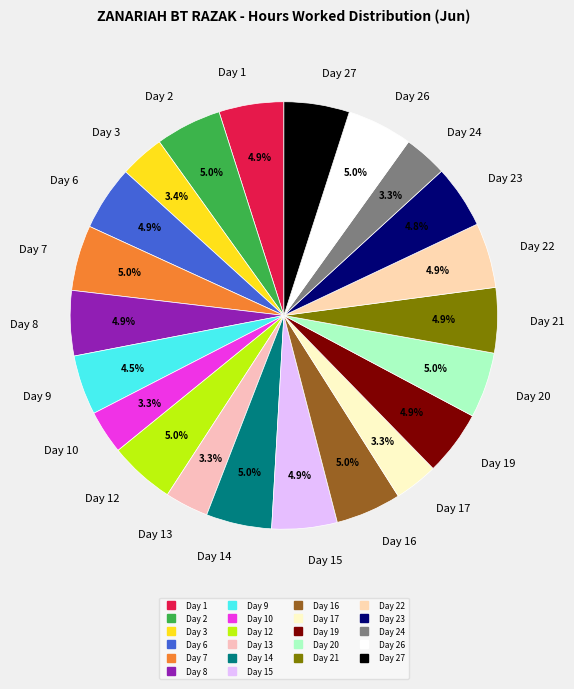

What is the smallest slice in the pie chart?

Day 13